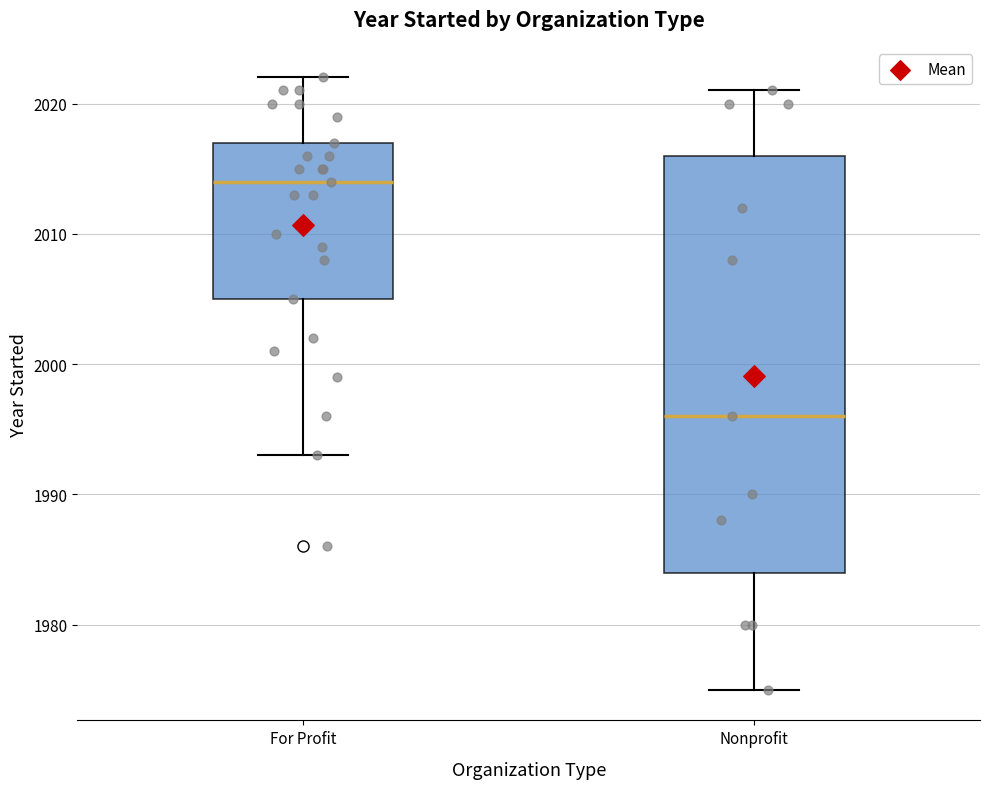

Reading left to right, read every box against the y-axis: the position of its median line, the range the box covers, and the ends of its whiskers. The values are not printed on the chart, so give them approximately, as read against the axis.

For Profit: median 2014, box 2005 to 2017, whiskers 1993 to 2022
Nonprofit: median 1996, box 1984 to 2016, whiskers 1975 to 2021